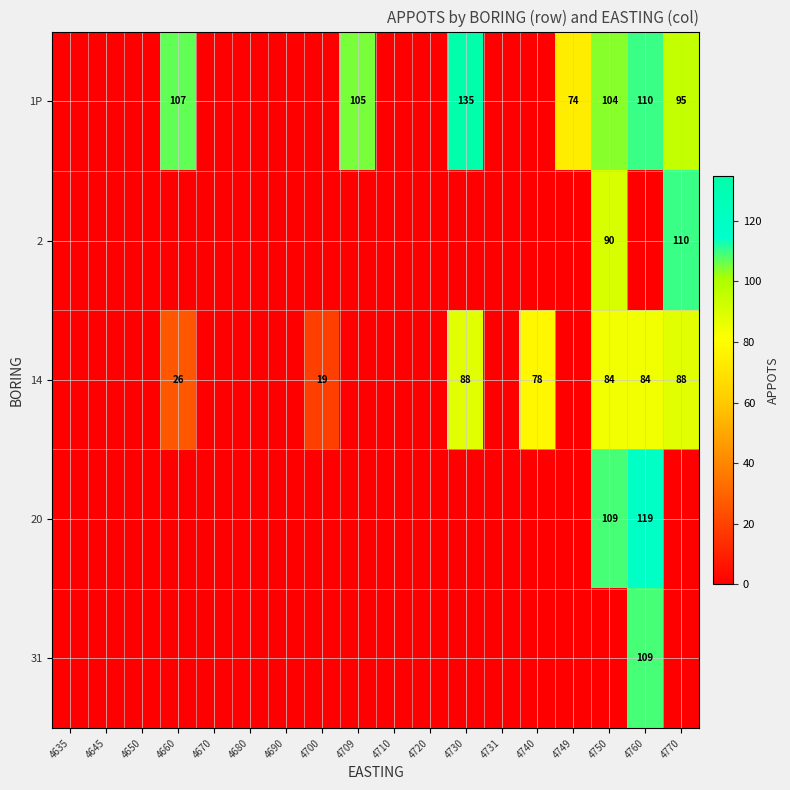

Is it true that 20 equals 68 at 4720?

False